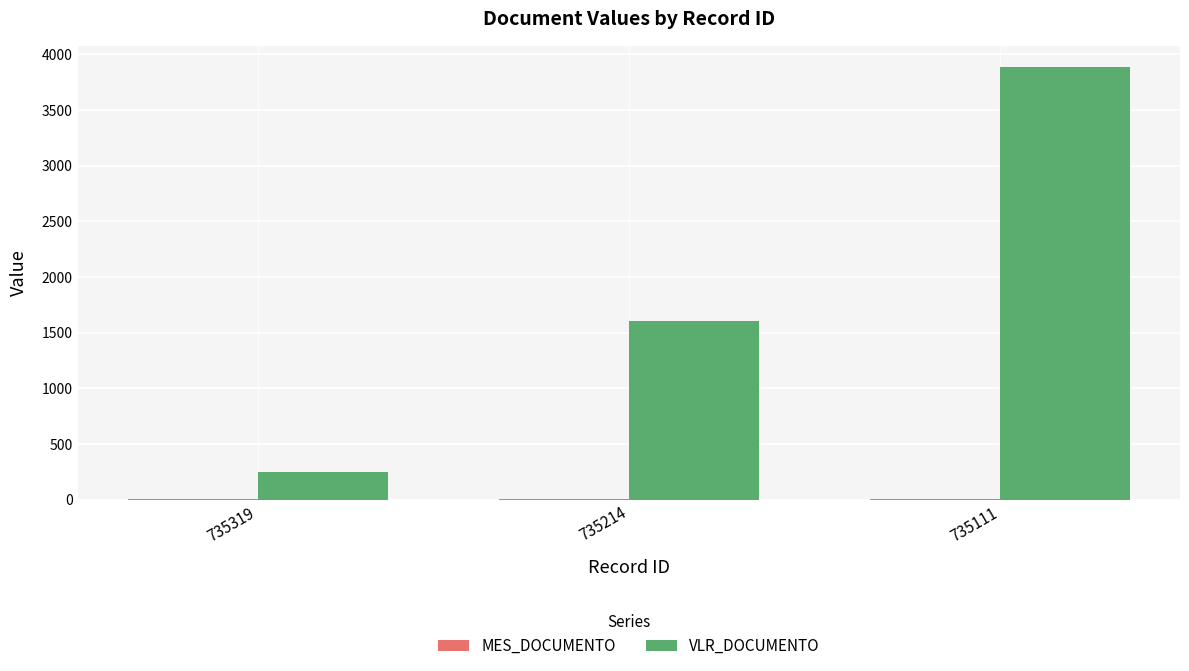

Which series has the largest total across all categories?

VLR_DOCUMENTO